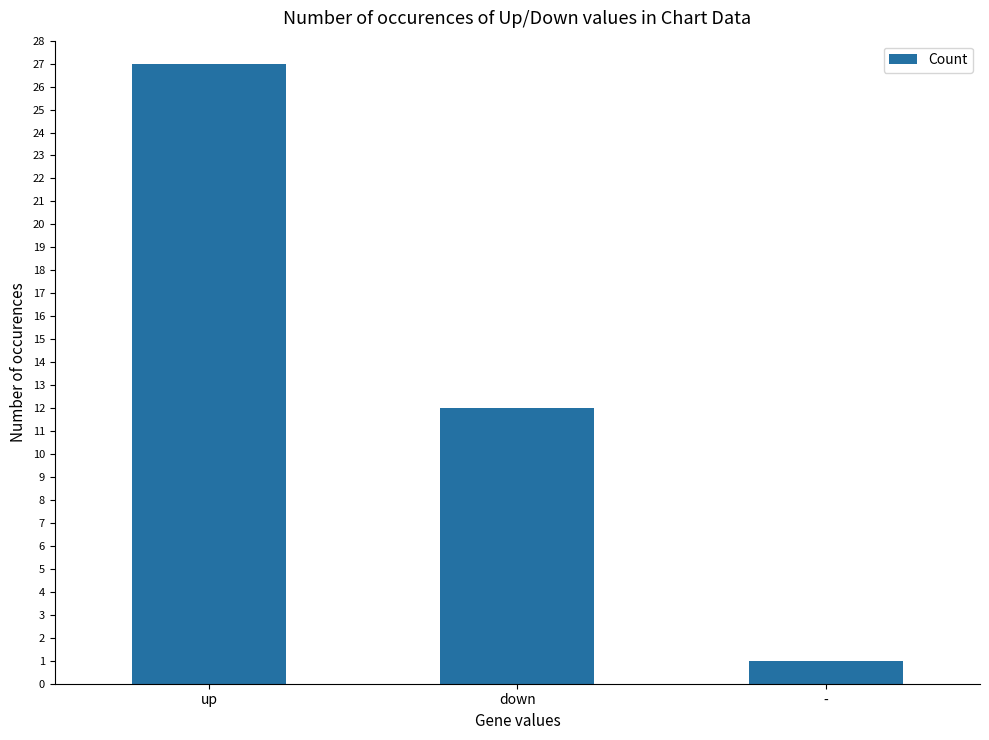

How many data points does each series have?

3